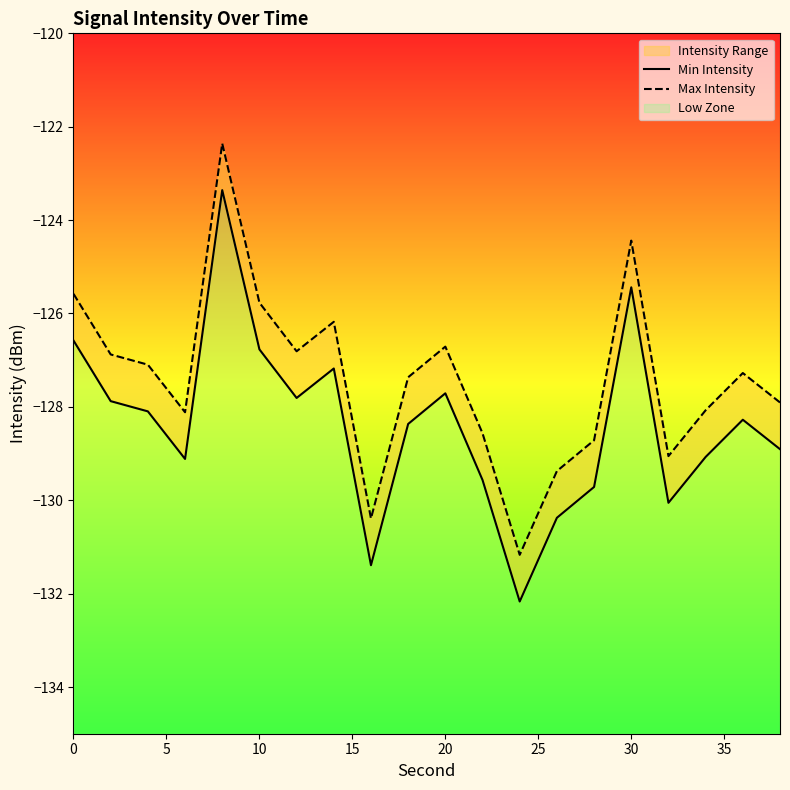

Which series has the largest total across all categories?

Max Intensity